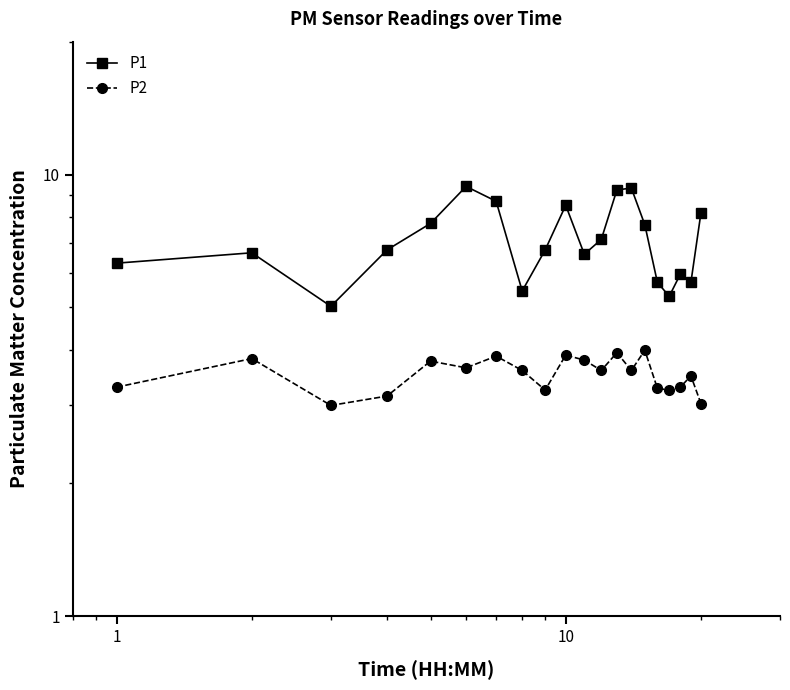

True or false: P1 and P2 intersect in this chart.

False